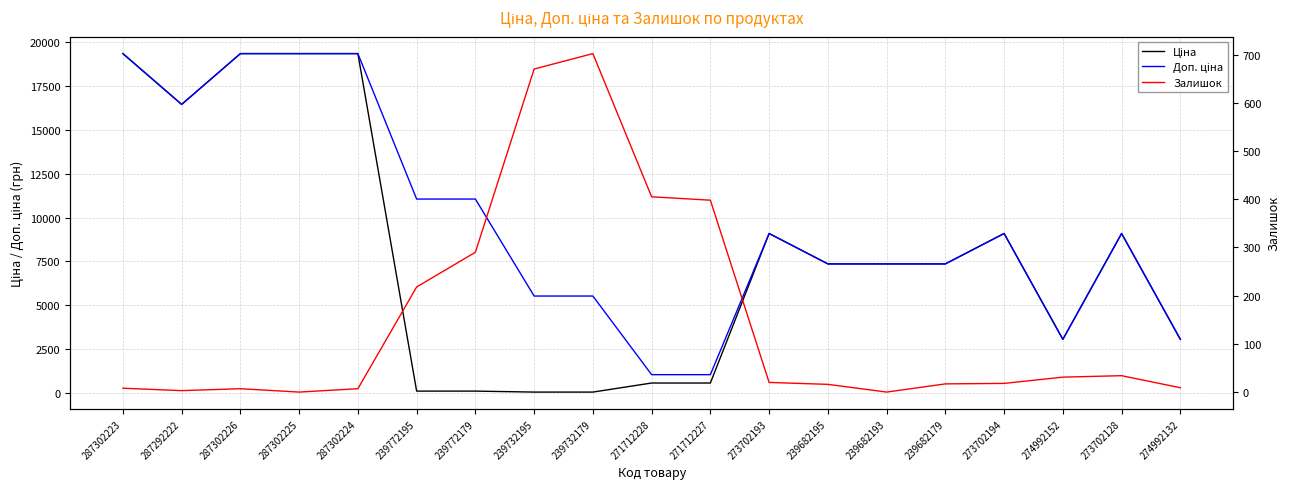

Read the Залишок value at 239682179.

17.0